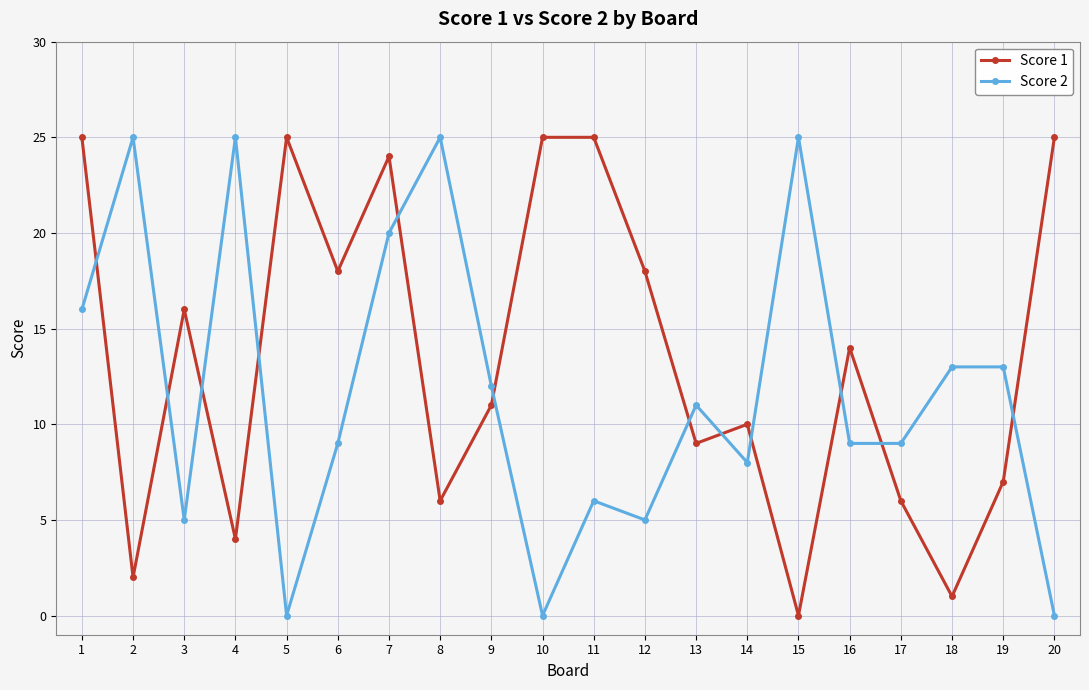

How many lines are shown in the chart?

2